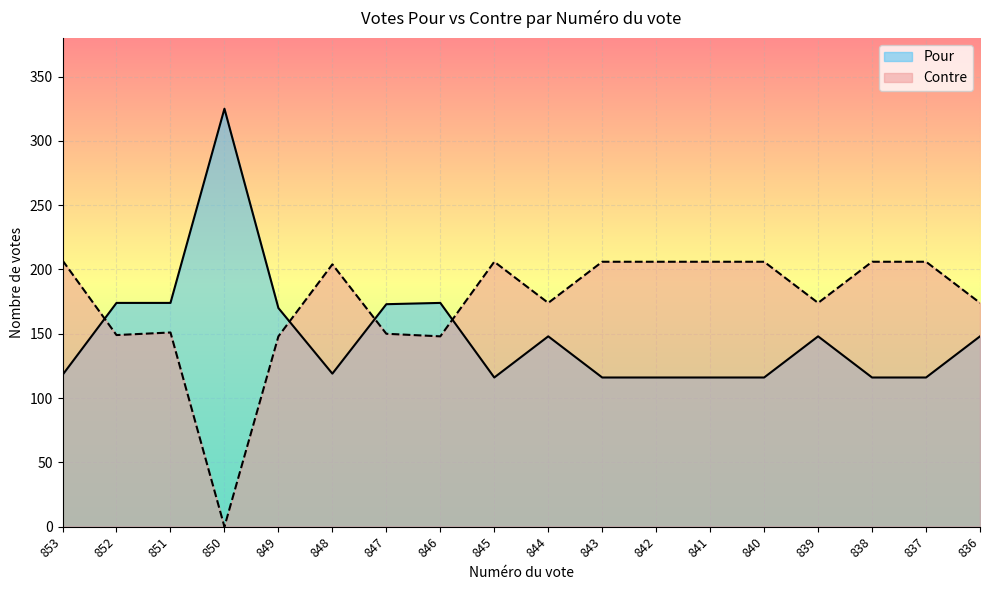

What is the difference between the highest and lowest values at 836?

26